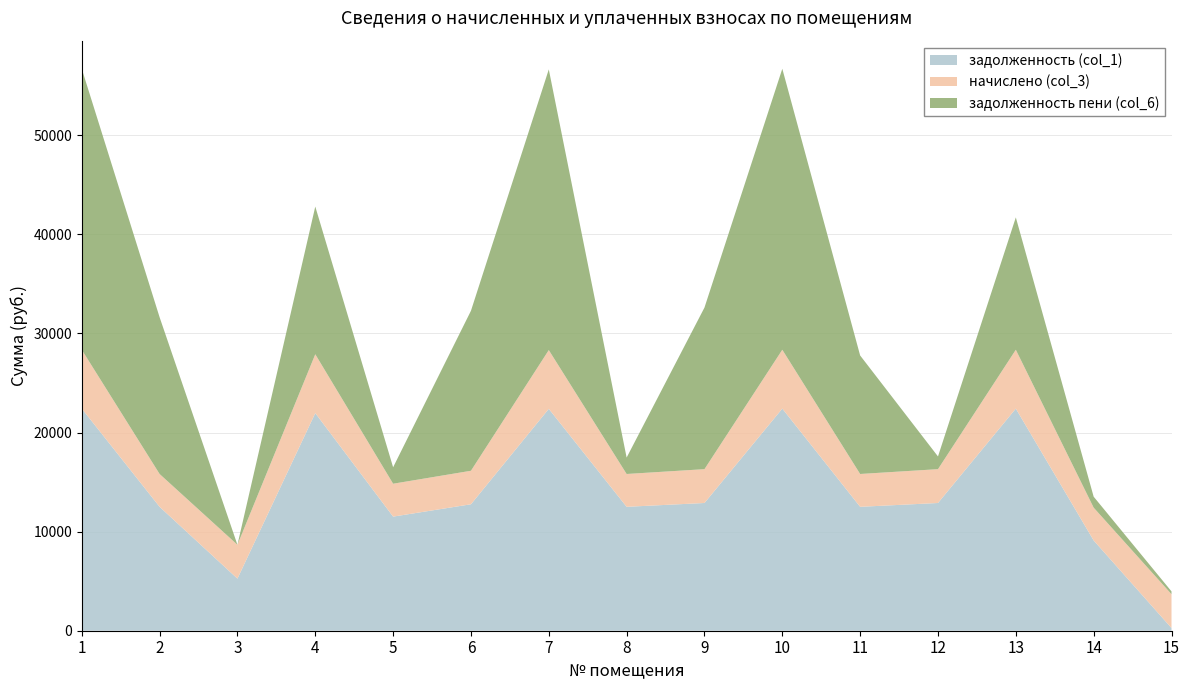

Reading right to left, what are all the values shown in this chart?

задолженность (col_1): 271.1	9110.2	22418.6	12891.4	12506.2	22418.6	12891.4	12506.2	22393.0	12763.0	11516.8	21964.7	5256.8	12506.2	22418.6
начислено (col_3): 3415.6	3313.6	5939.9	3415.6	3313.6	5939.9	3415.6	3313.6	5933.0	3381.6	3320.4	5939.9	3415.6	3313.6	5939.9
задолженность пени (col_6): 283.7	1104.5	13358.5	1283.4	11959.7	28358.5	16306.9	1656.8	28326.0	16144.6	1660.2	14904.6	0.0	15819.7	28358.5